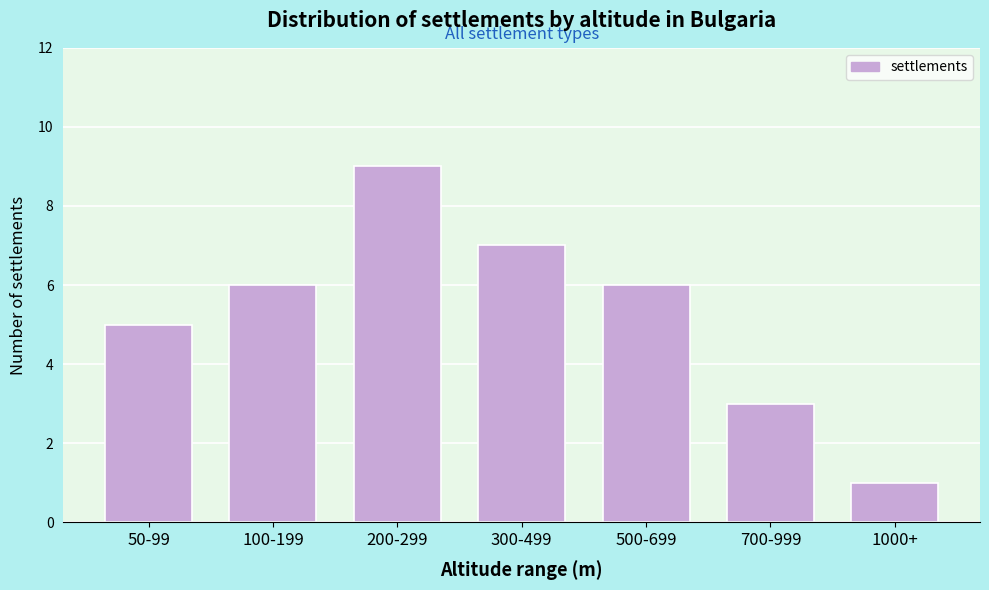

Reading right to left, extract all data points from this chart.

1000+=1	700-999=3	500-699=6	300-499=7	200-299=9	100-199=6	50-99=5